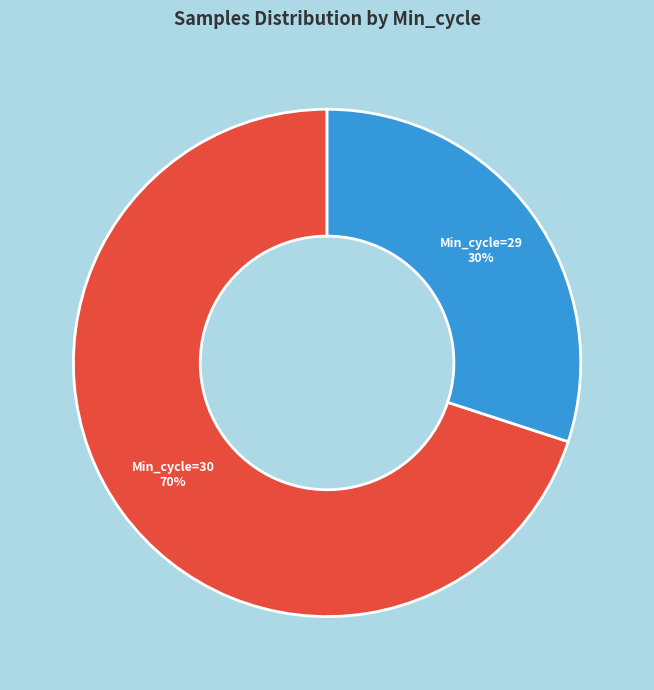

Does Min_cycle=30 account for over 50% of the chart?

Yes